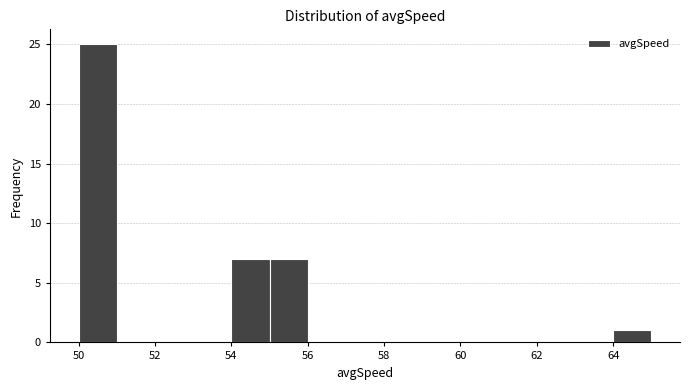

Which range on the x-axis has the tallest bar?

50 to 51